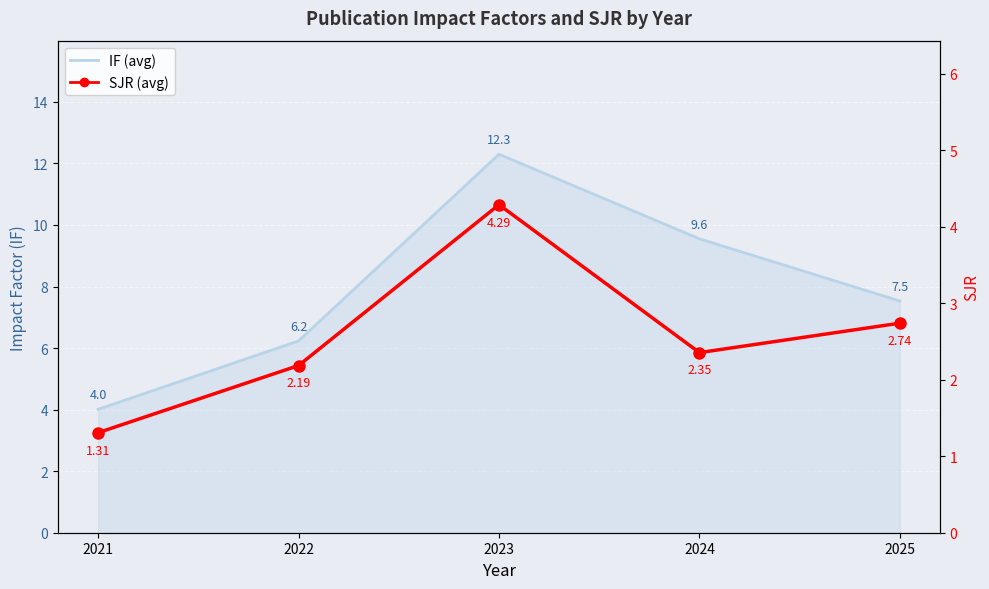

Count the number of categories in the chart.

5